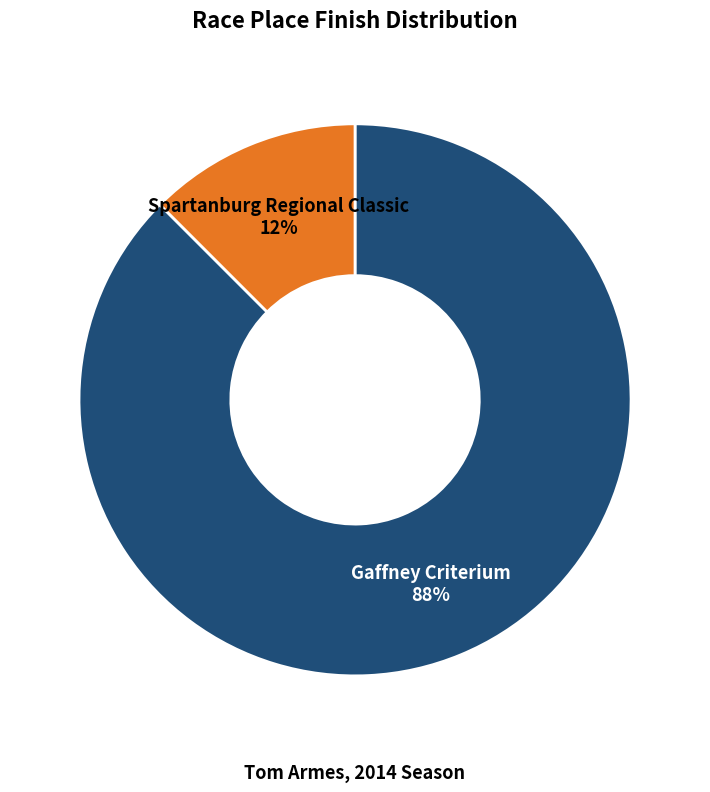

Is the sum of Spartanburg Regional Classic and Gaffney Criterium greater than half?

Yes